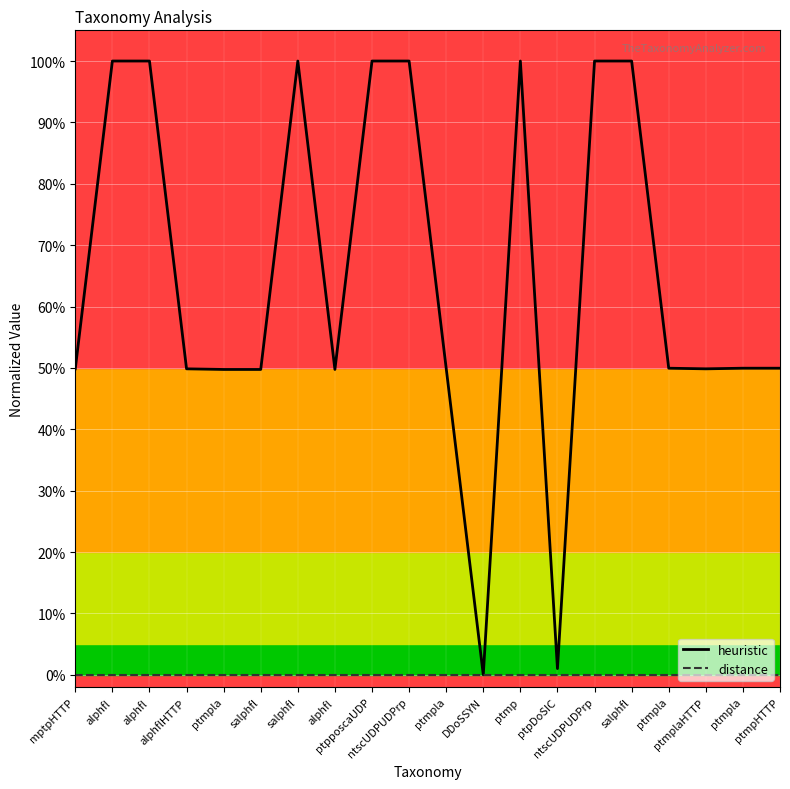

The distance series shows 0.0 at DDoSSYN. True or false?

True